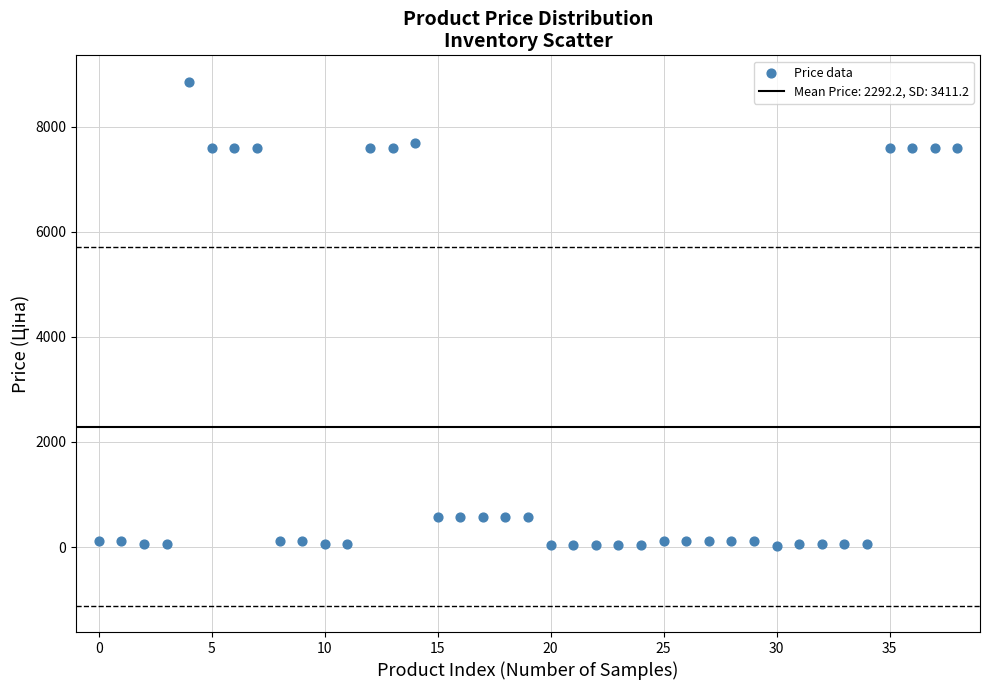

What is the range of Y values (max minus min)?

8840.7